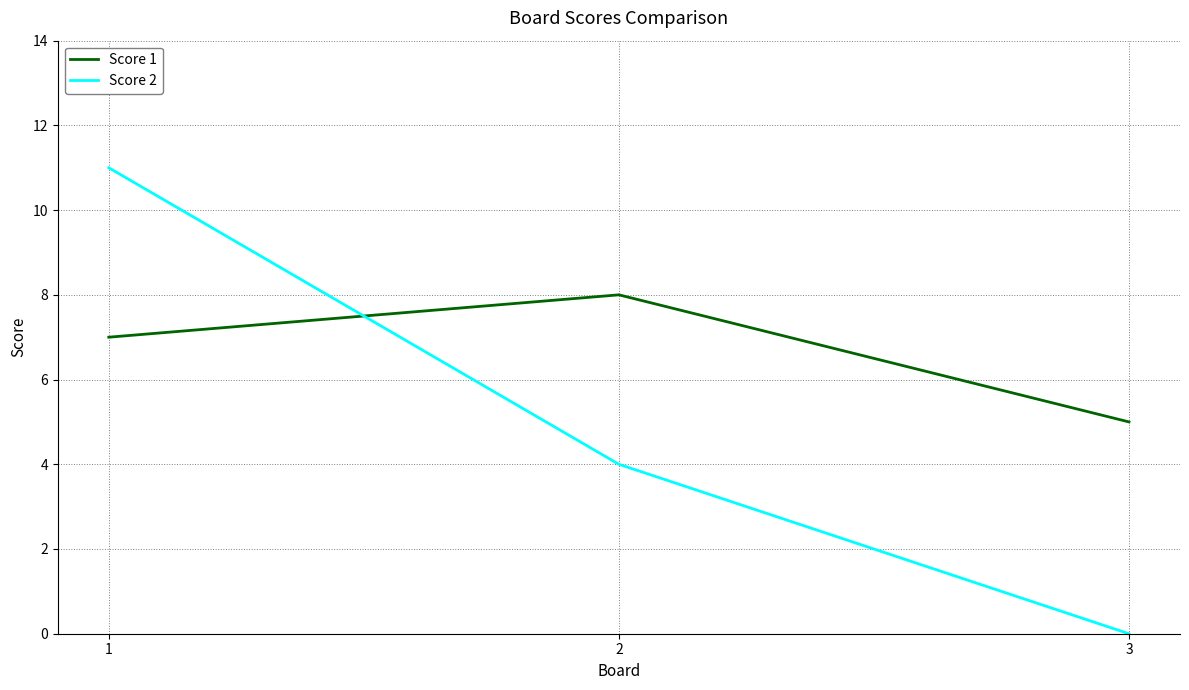

Reading left to right, list all the values displayed in this chart.

Score 1: 7	8	5
Score 2: 11	4	0